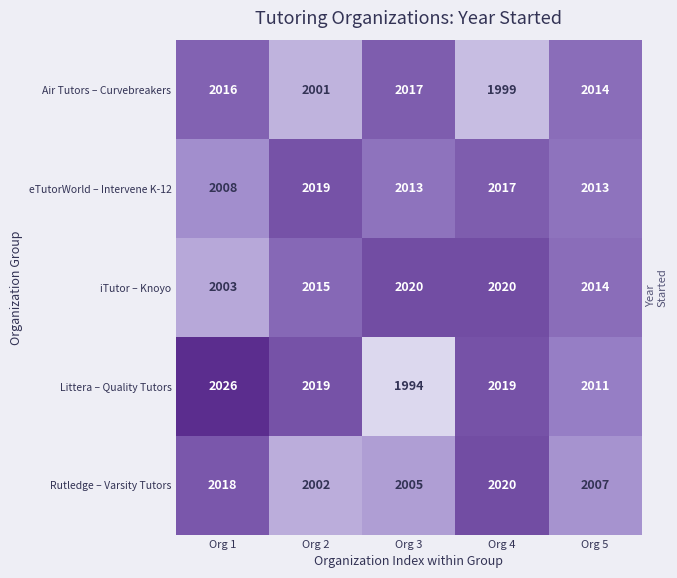

What is the total value across all series at Org 1?

10071